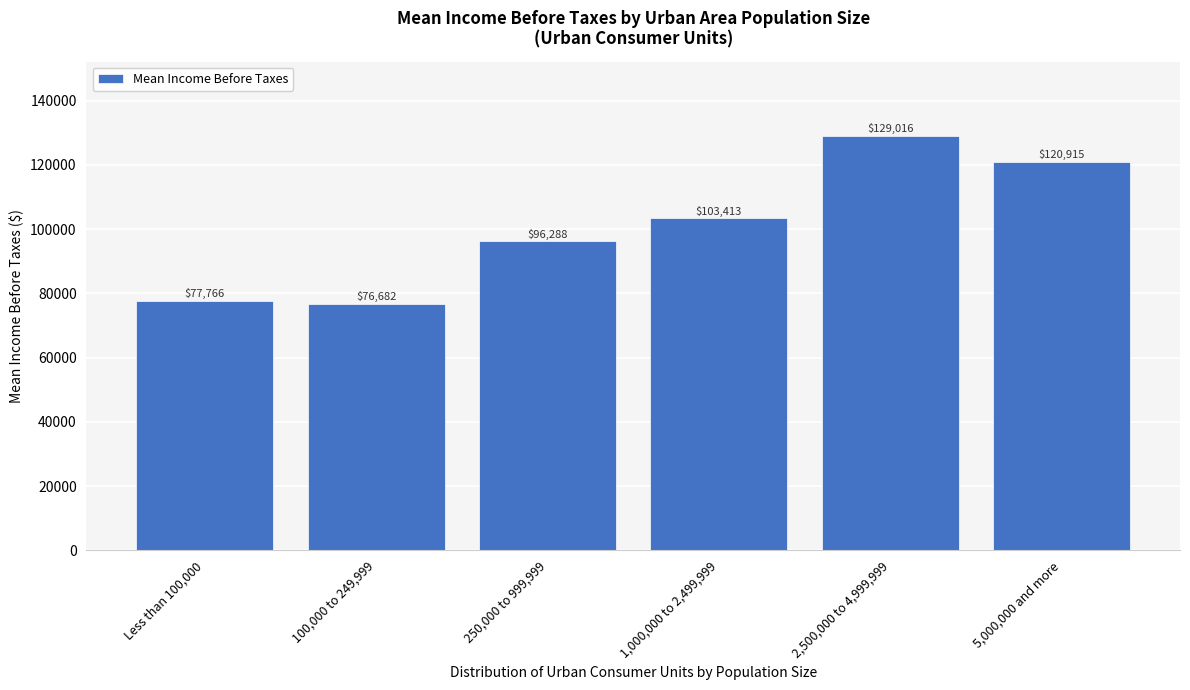

Reading left to right, transcribe all the data shown in this chart.

77766	76682	96288	103413	129016	120915